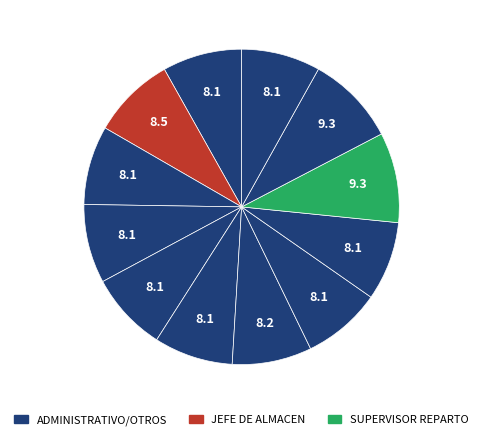

Count the number of slices in the pie.

12